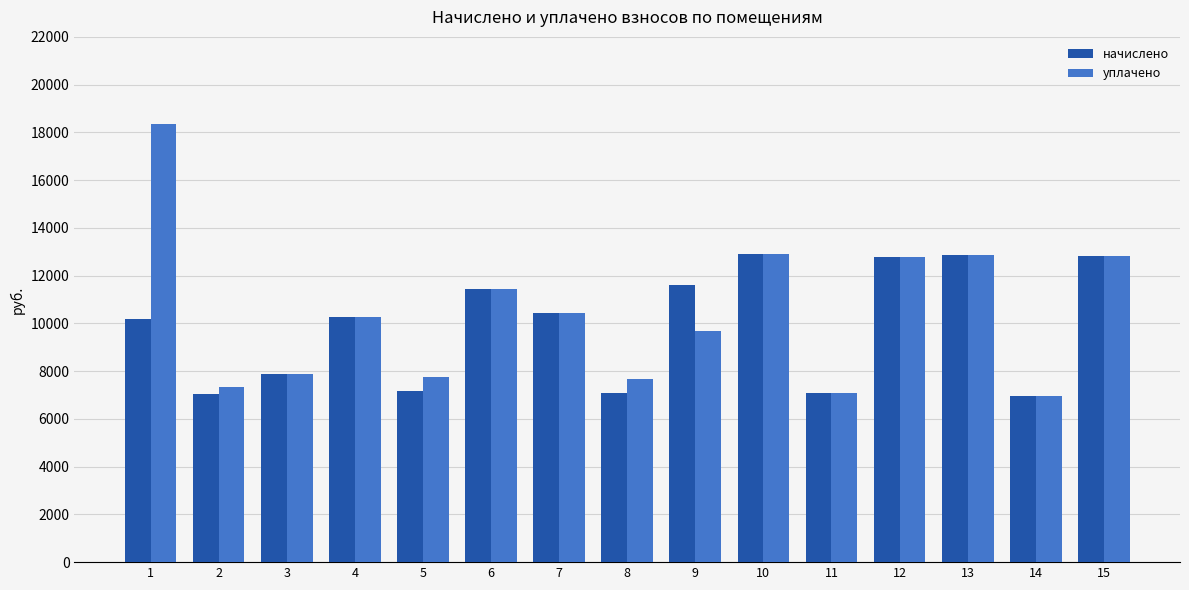

What is the lowest value of the начислено series?

6971.8